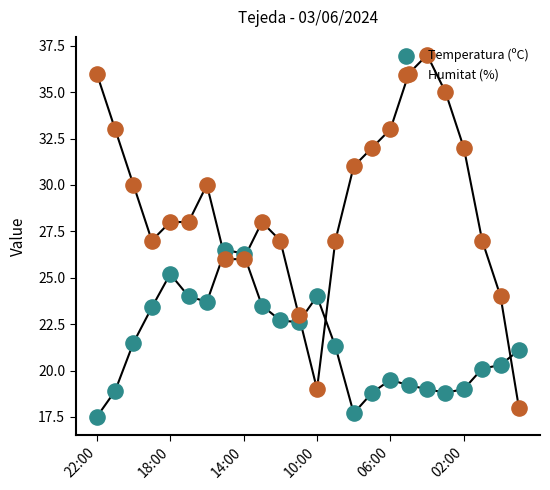

At how many categories does at least one series exceed 18?

24